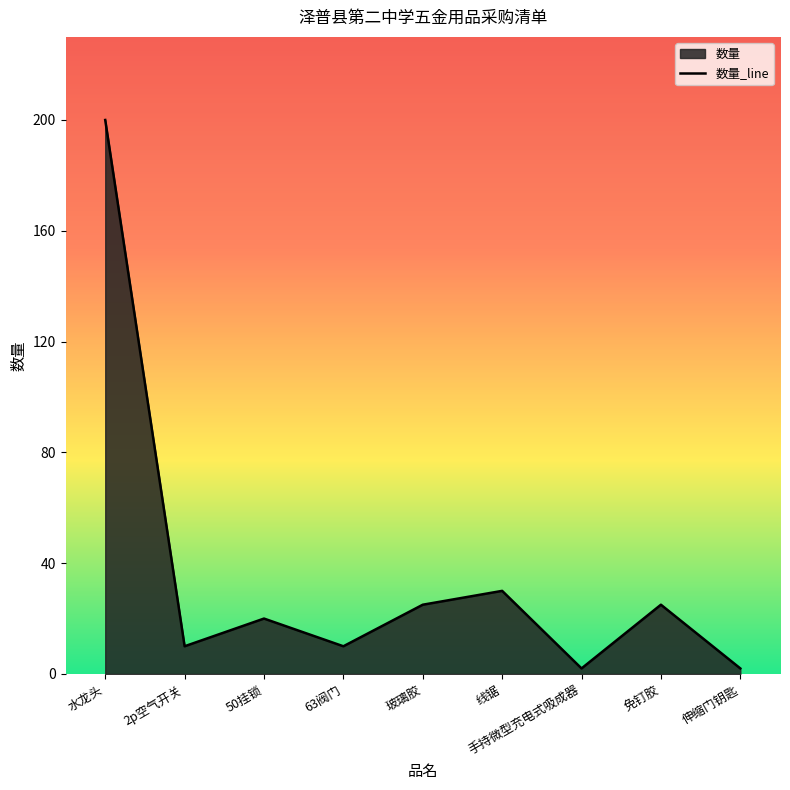

At which label is the value closest to 101?

线锯